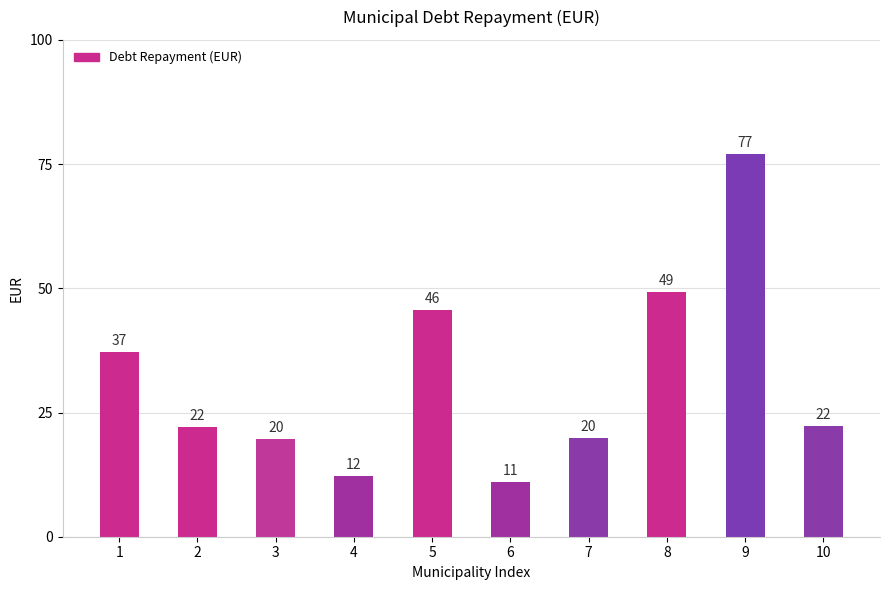

What is the approximate value at 2?

22.1